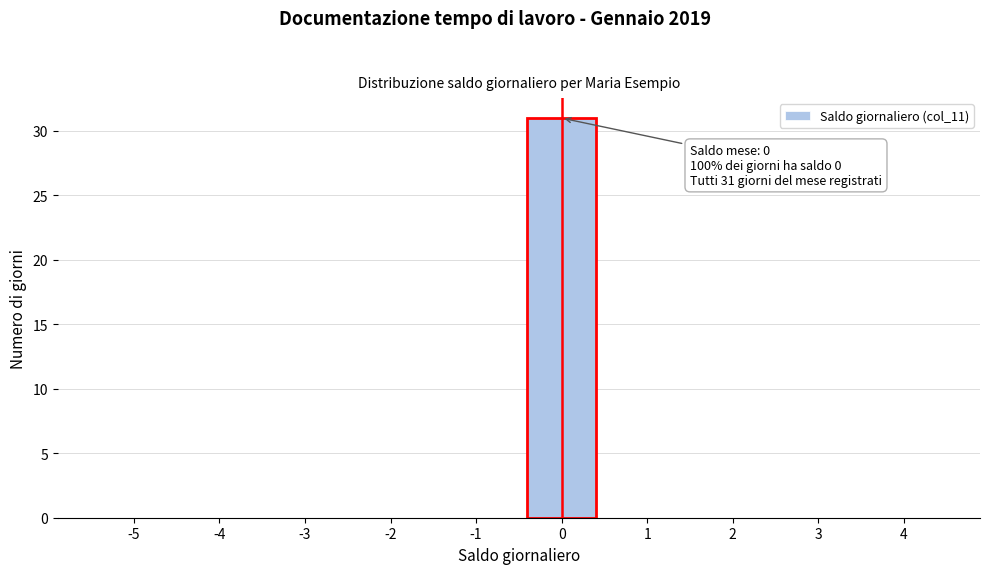

Reading left to right, extract all data points from this chart.

-5=0	-4=0	-3=0	-2=0	-1=0	0=31	1=0	2=0	3=0	4=0